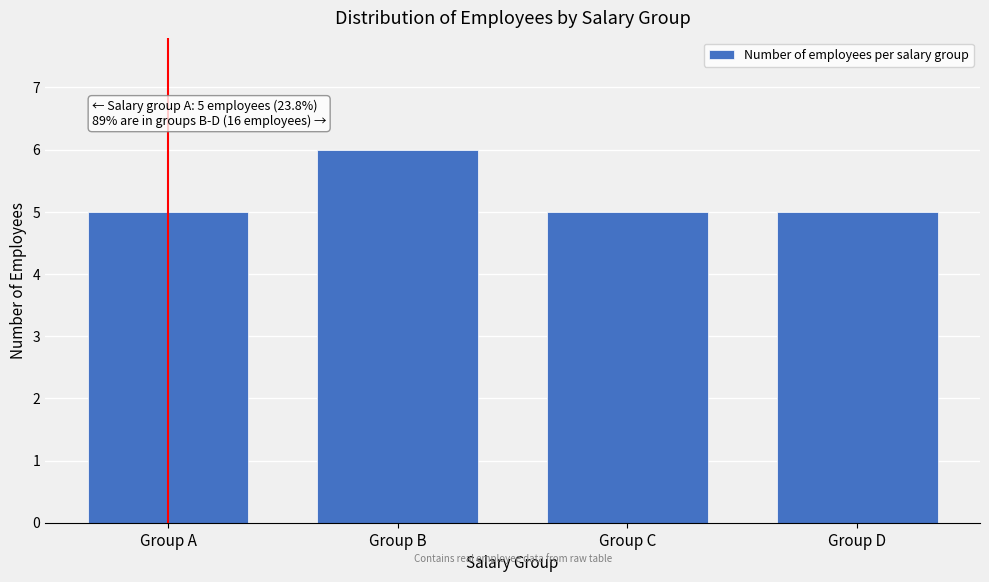

Reading right to left, transcribe all the data shown in this chart.

Group D=5	Group C=5	Group B=6	Group A=5